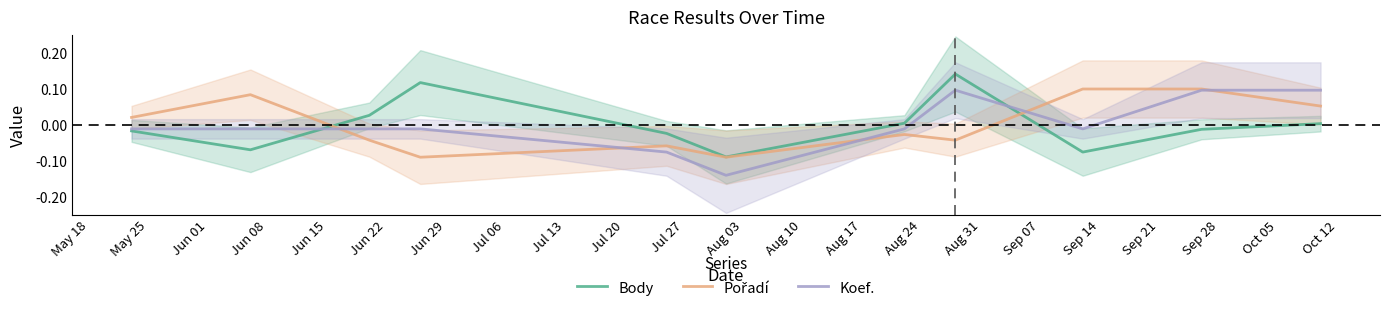

True or false: Koef. has more than 0 points higher than both neighbors.

True